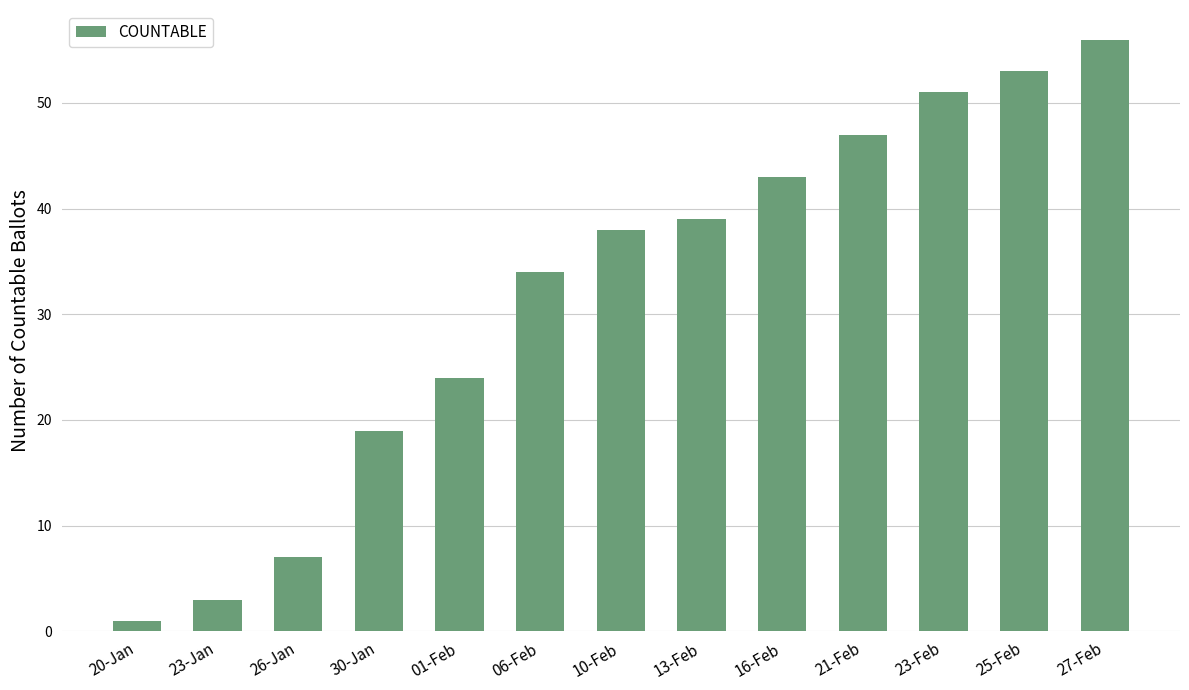

What is the value of the 11th bar from the left?

51